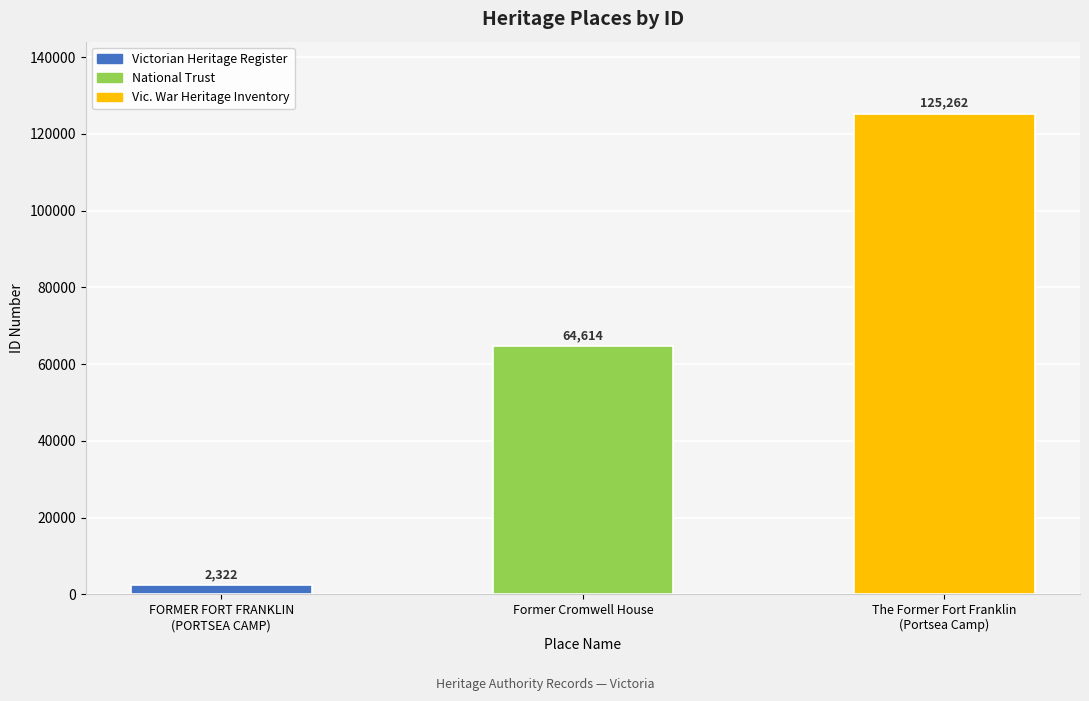

Is it true that the value at The Former Fort Franklin
(Portsea Camp) is 176844?

False